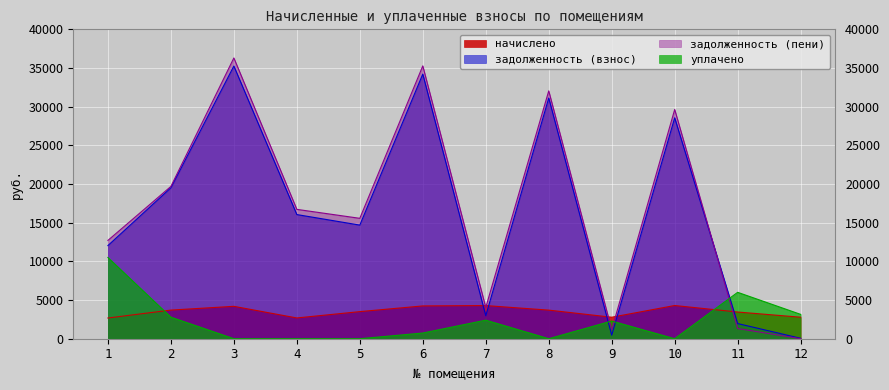

How many categories are shown in the chart?

12